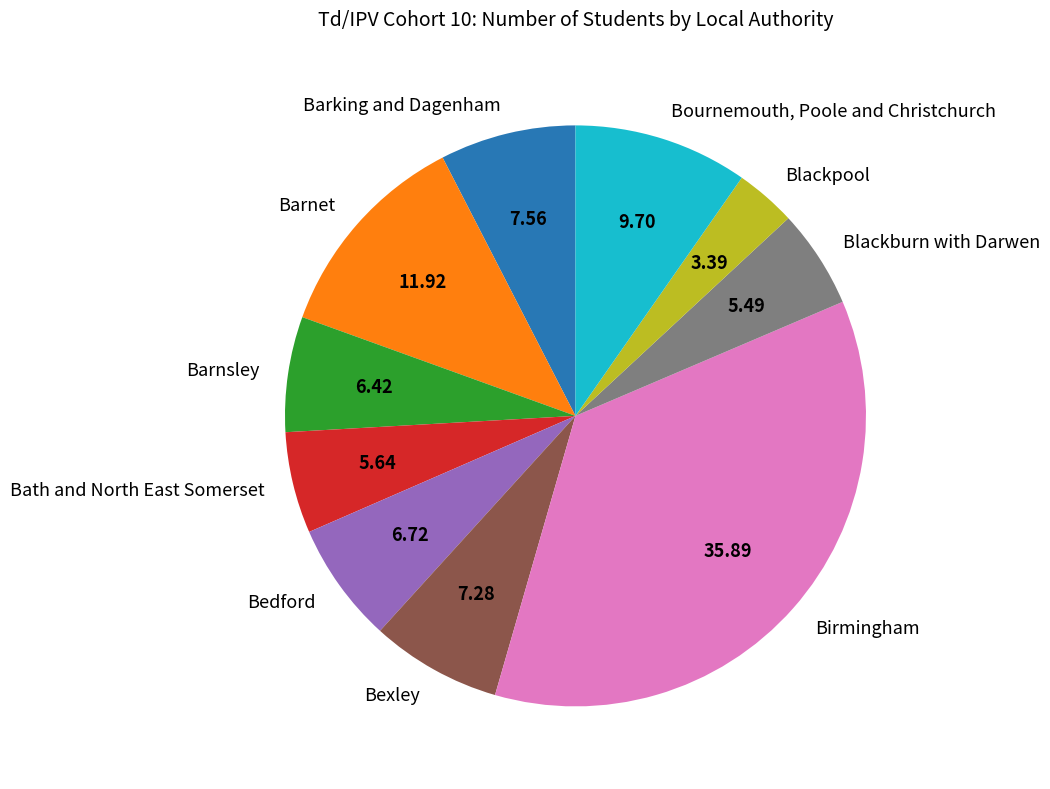

The Bexley slice represents 22% of the pie. True or false?

False